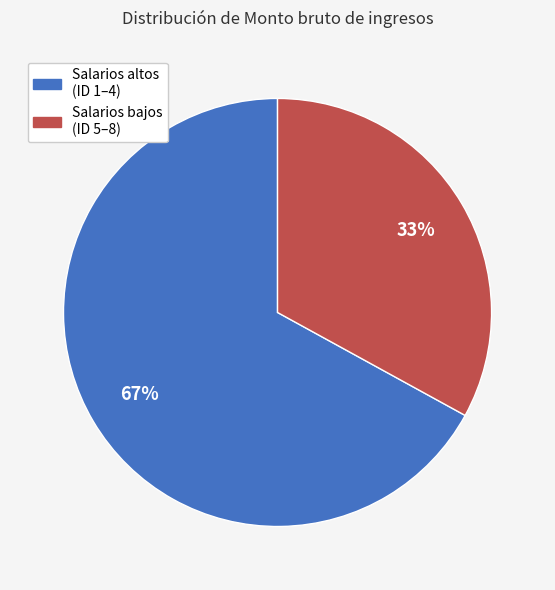

To the nearest percent, what is the average slice percentage?

50%